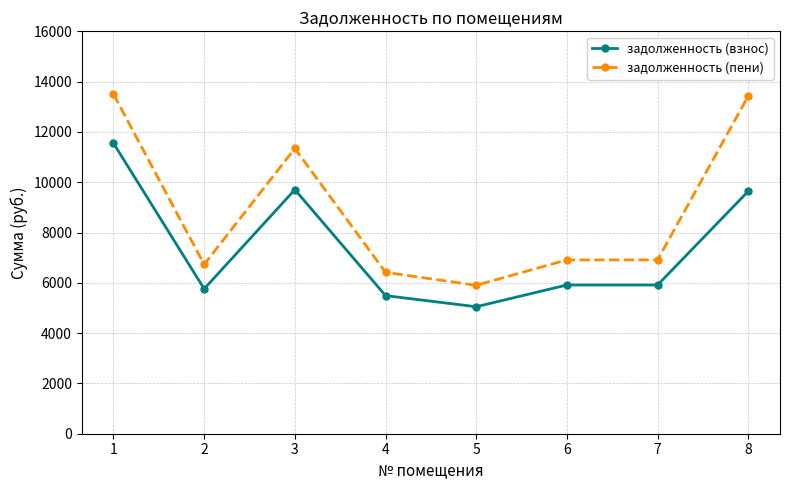

True or false: задолженность (пени) has a value of 5901.7 at 5.

True